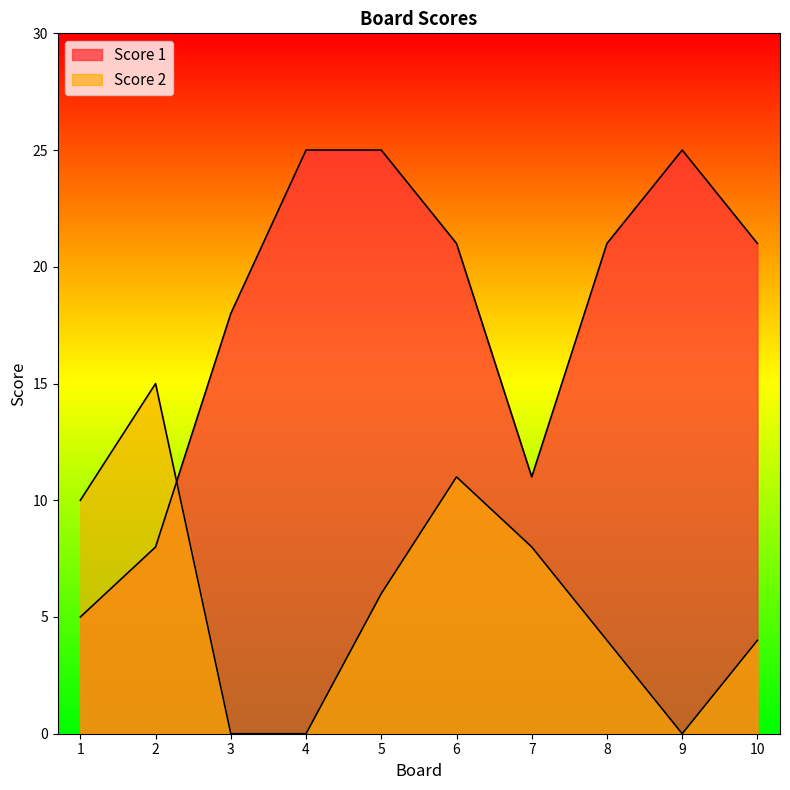

Which category has the lowest value in the Score 2 series?

3